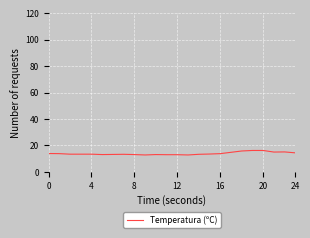

What is the minimum value shown in the chart?

12.8